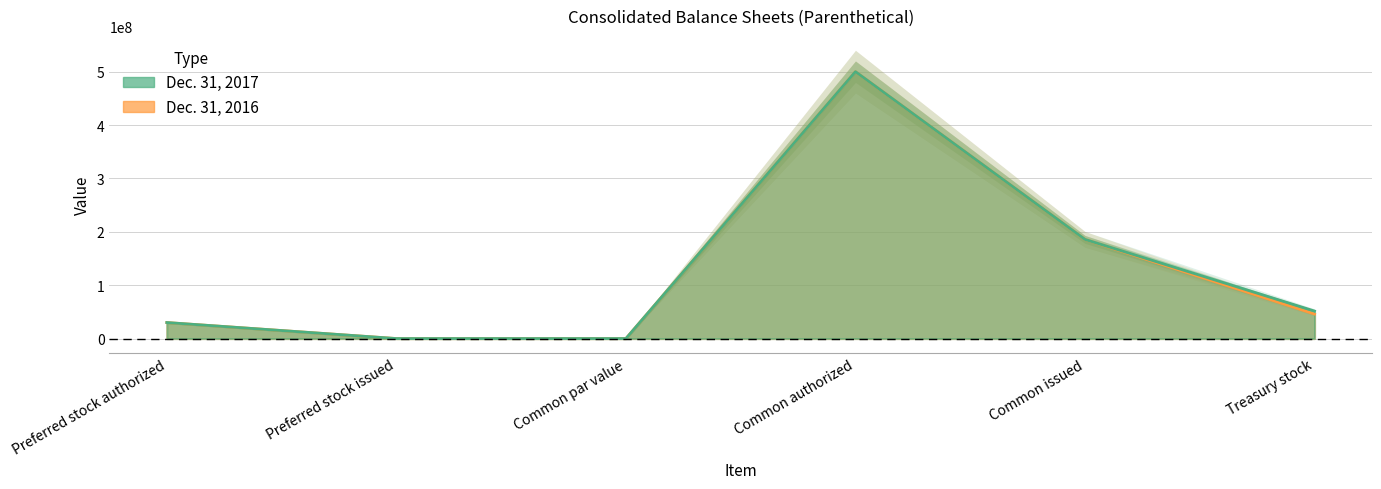

At Treasury stock, list the series in order from smallest to largest.

Dec. 31, 2016, Dec. 31, 2017